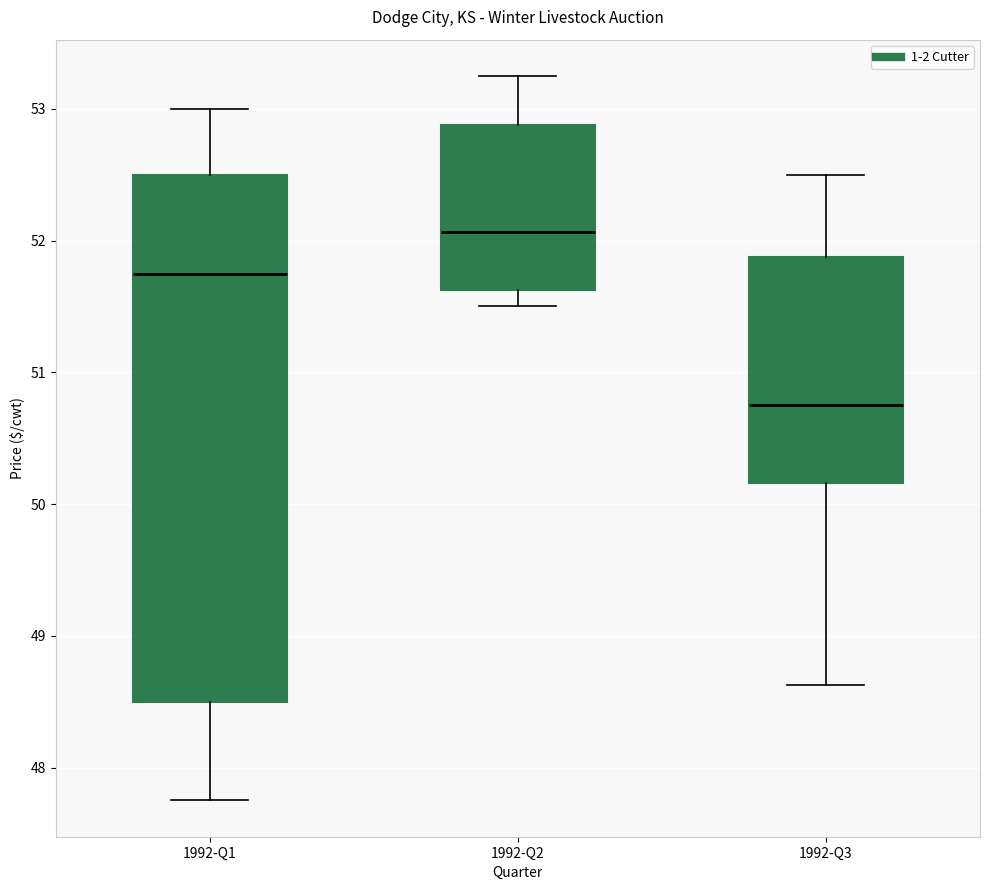

Where is the upper edge of the box for 1992-Q3 on the y-axis? The values are not printed on the chart, so give them approximately, as read against the axis.

51.9